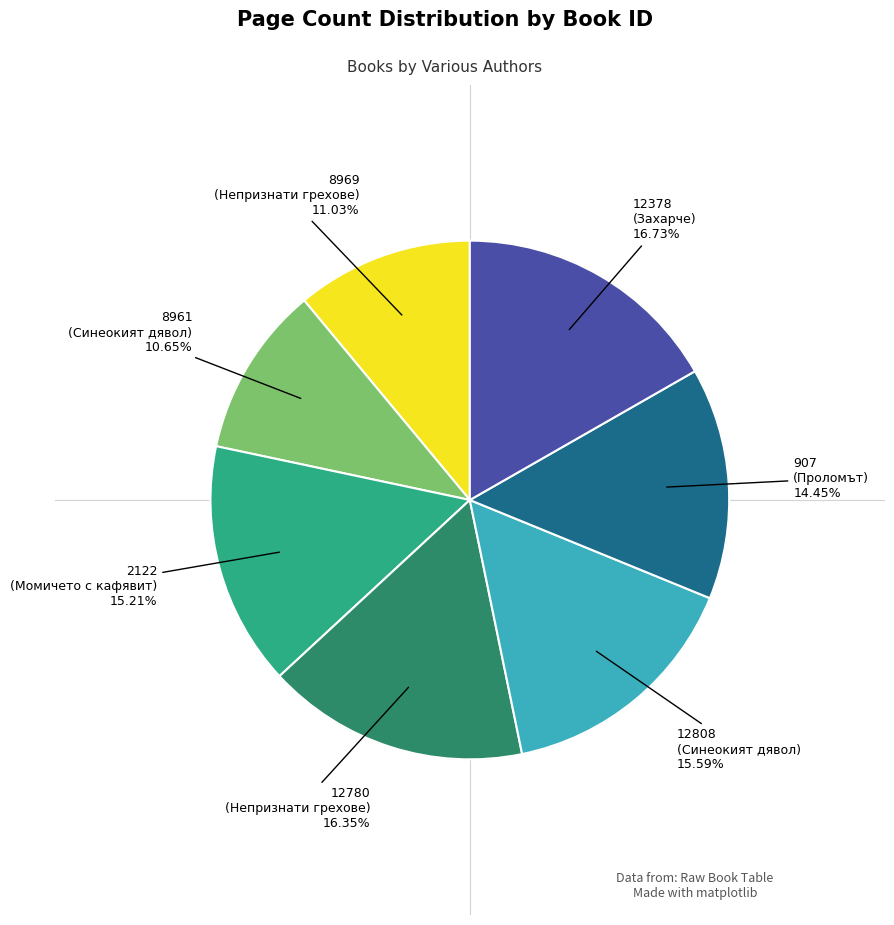

Is there a majority slice in this chart?

No